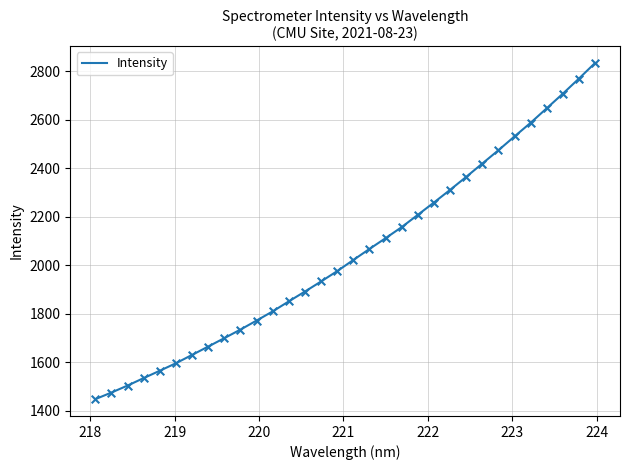

What is the minimum value shown in the chart?

1447.6